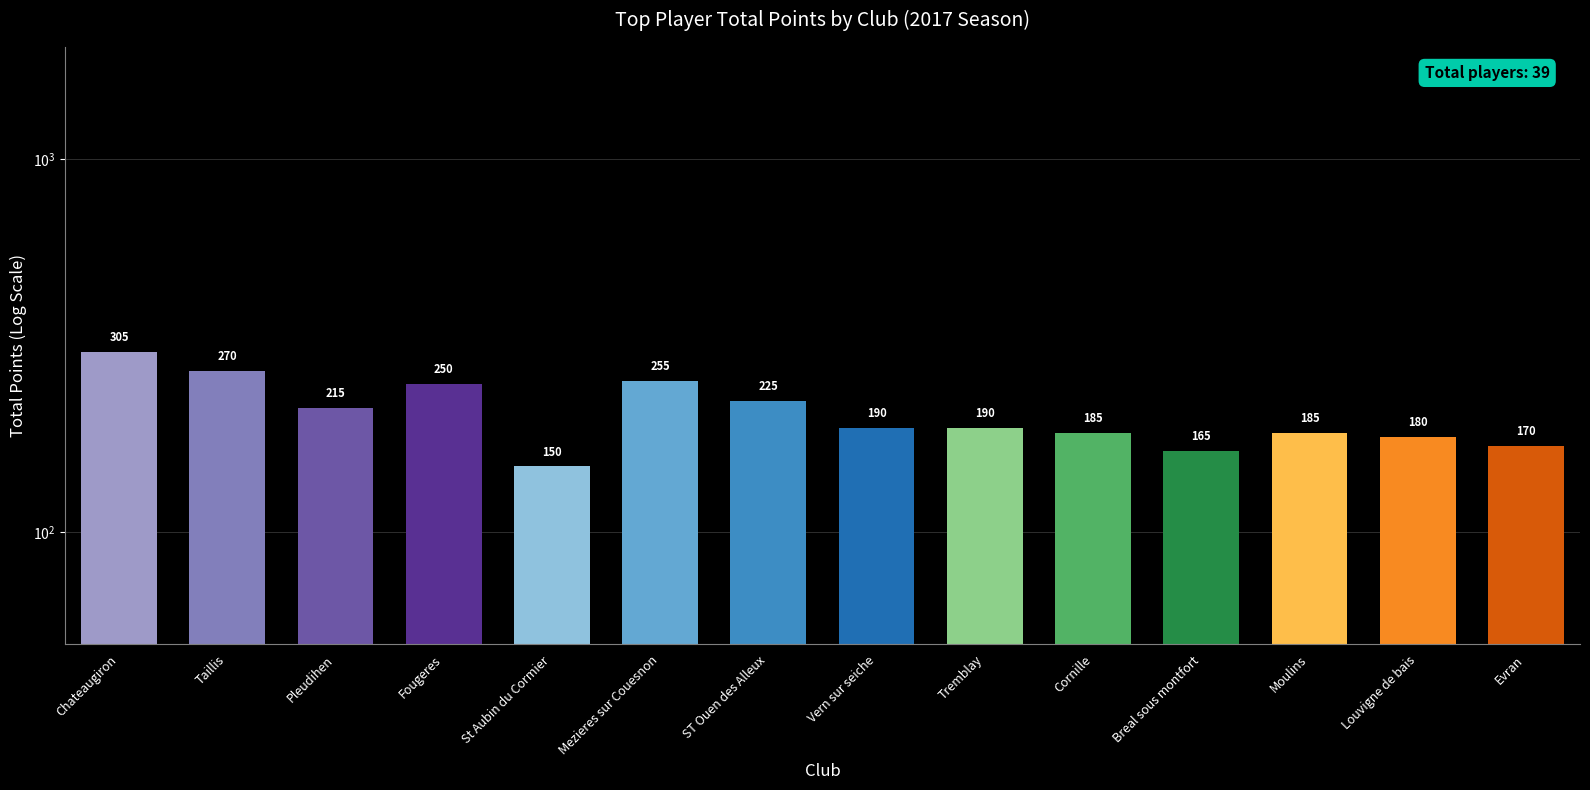

Reading left to right, list all the values displayed in this chart.

305	270	215	250	150	255	225	190	190	185	165	185	180	170